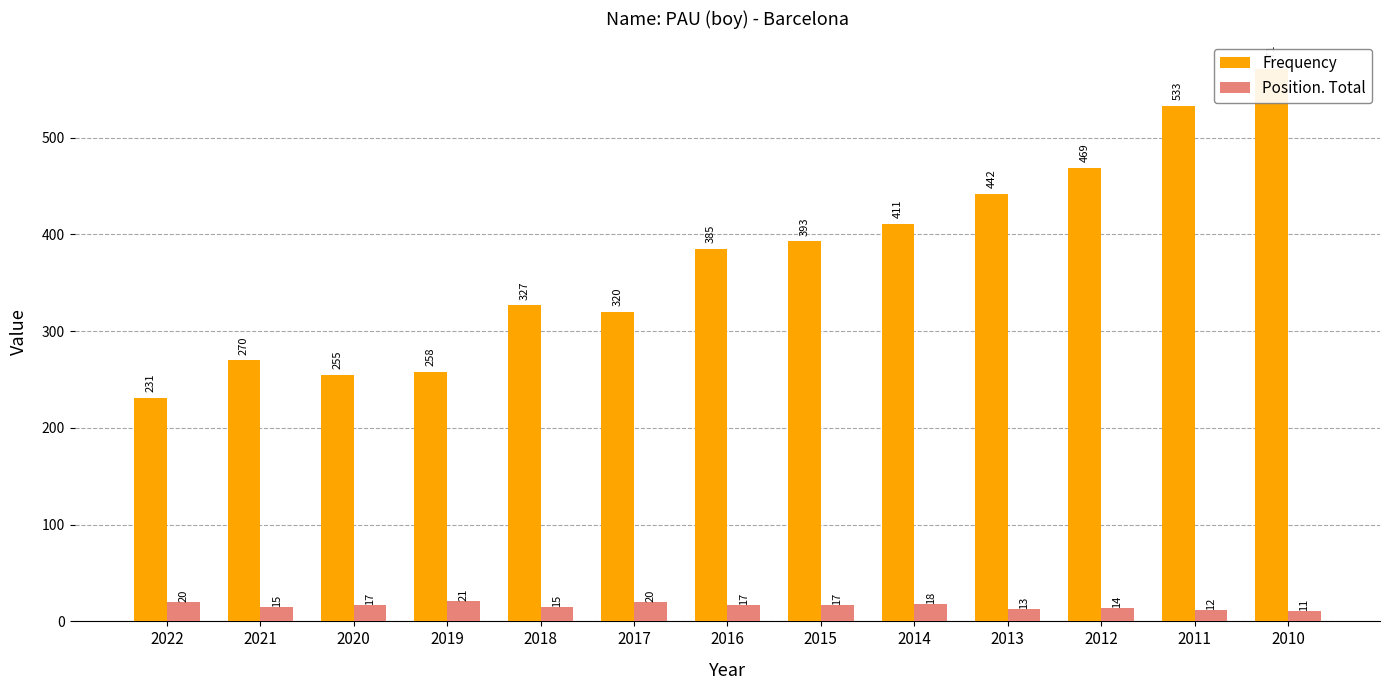

The value of Position. Total at 2011 is 17. True or false?

False